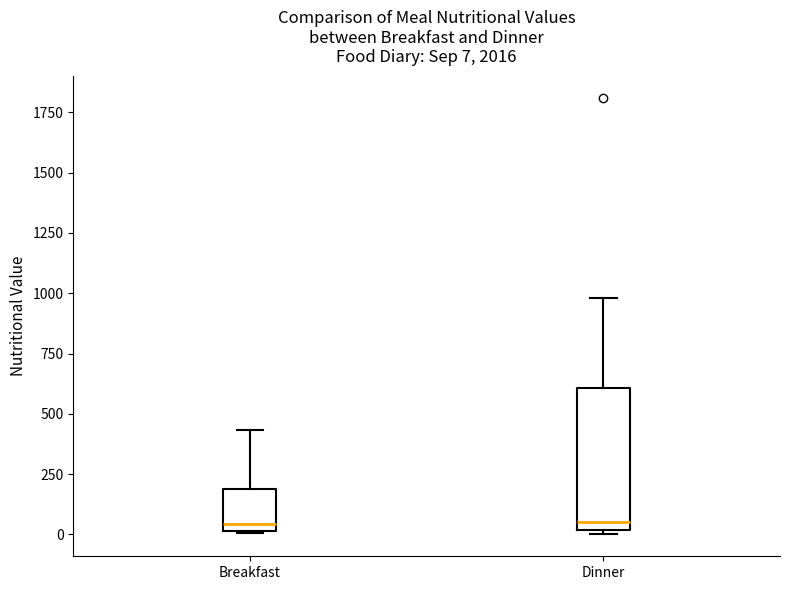

Which box is the tallest, from its lower edge to its upper edge?

Dinner